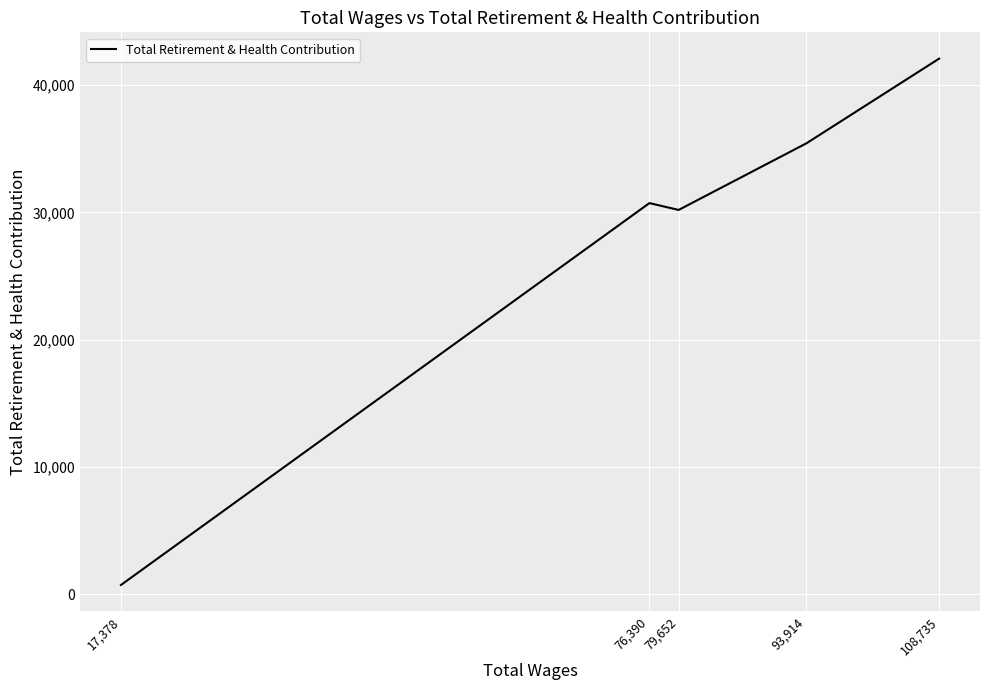

List the labels in order of value, smallest first.

17,378, 79,652, 76,390, 93,914, 108,735